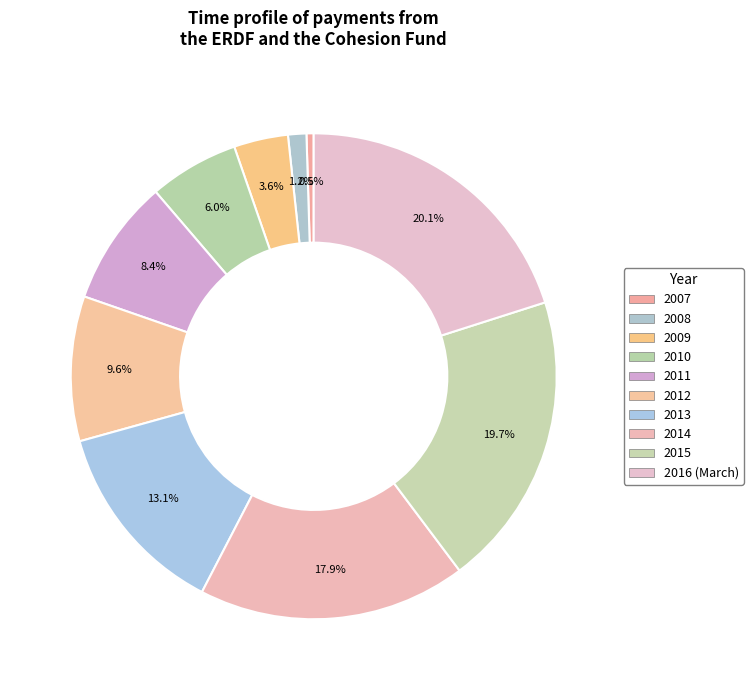

Does 2010 represent more than half of the total?

No